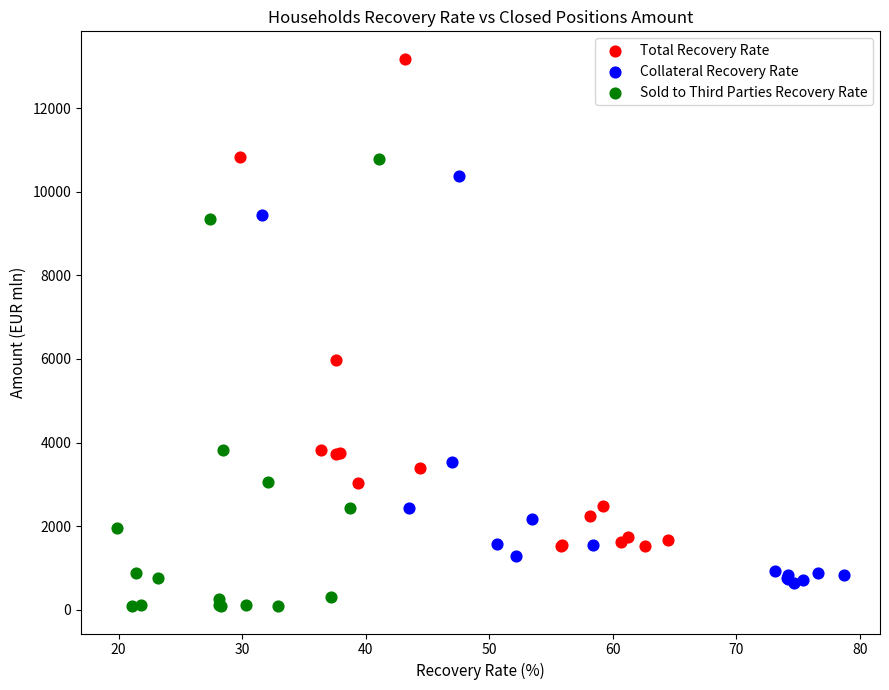

Which series has the largest Y range (max minus min)?

Total Recovery Rate